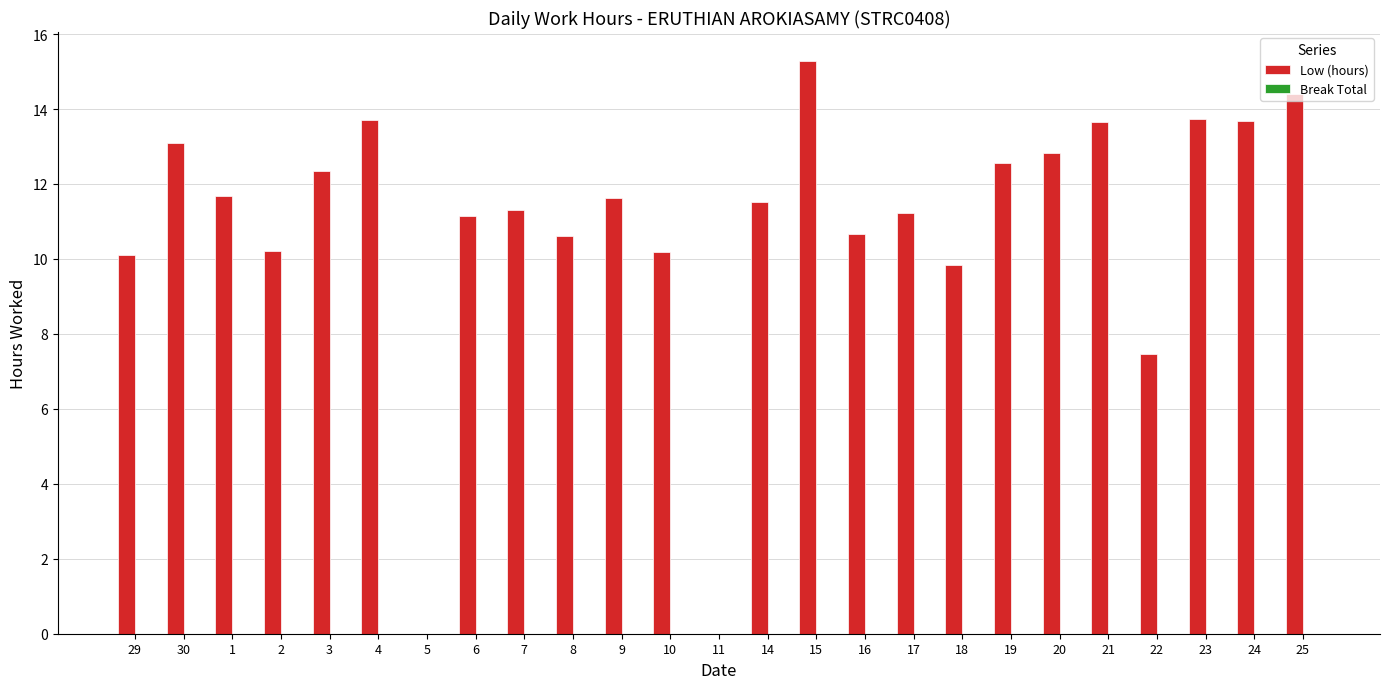

Is it true that the value at 4 is 5.1?

False